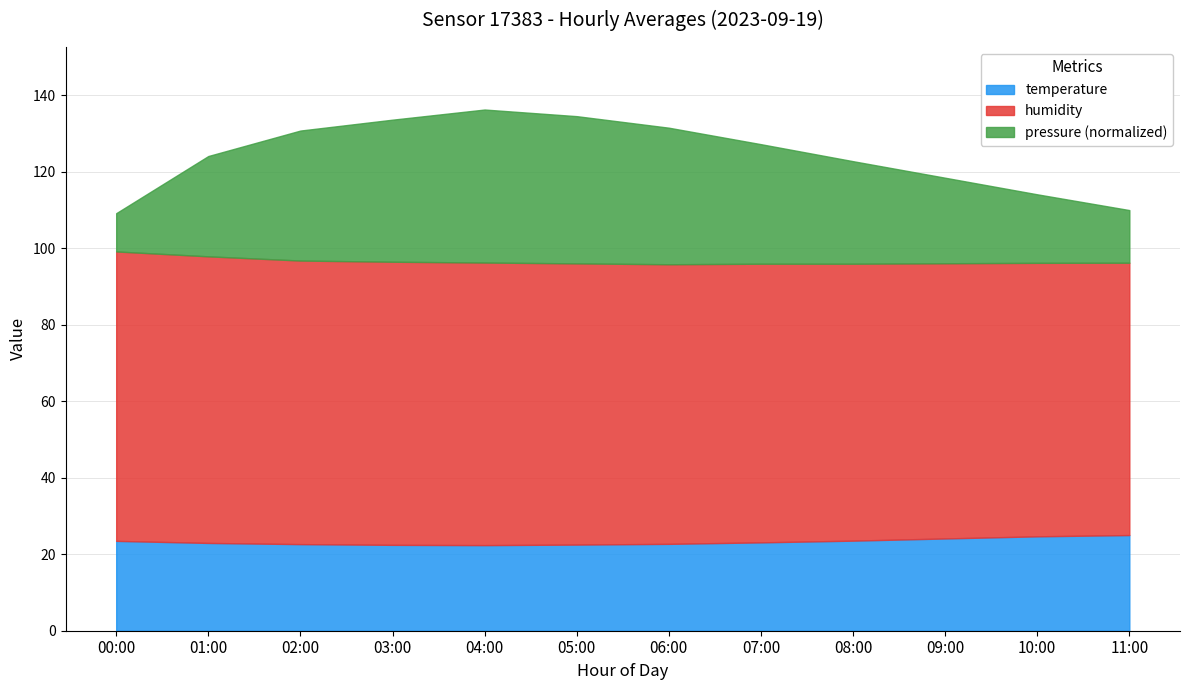

True or false: temperature has more than 2 interior local peaks.

False